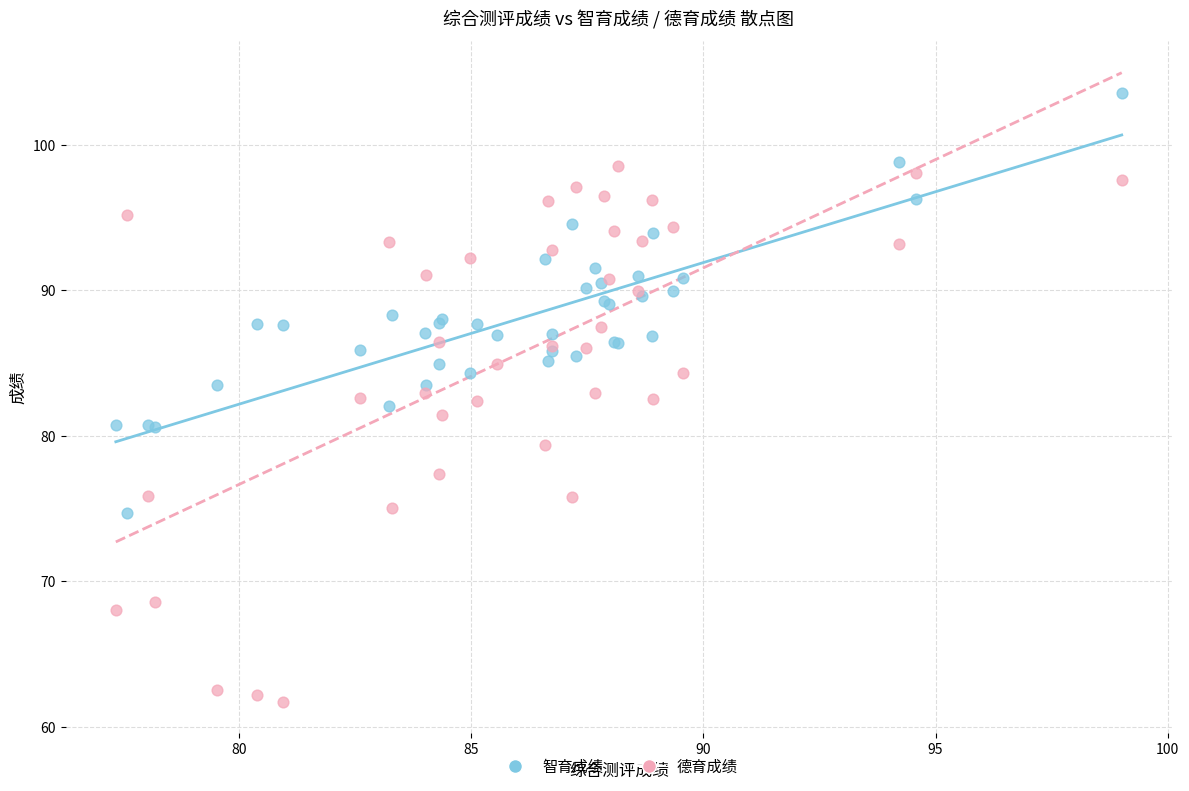

What are all the series names shown in the legend?

智育成绩, 德育成绩